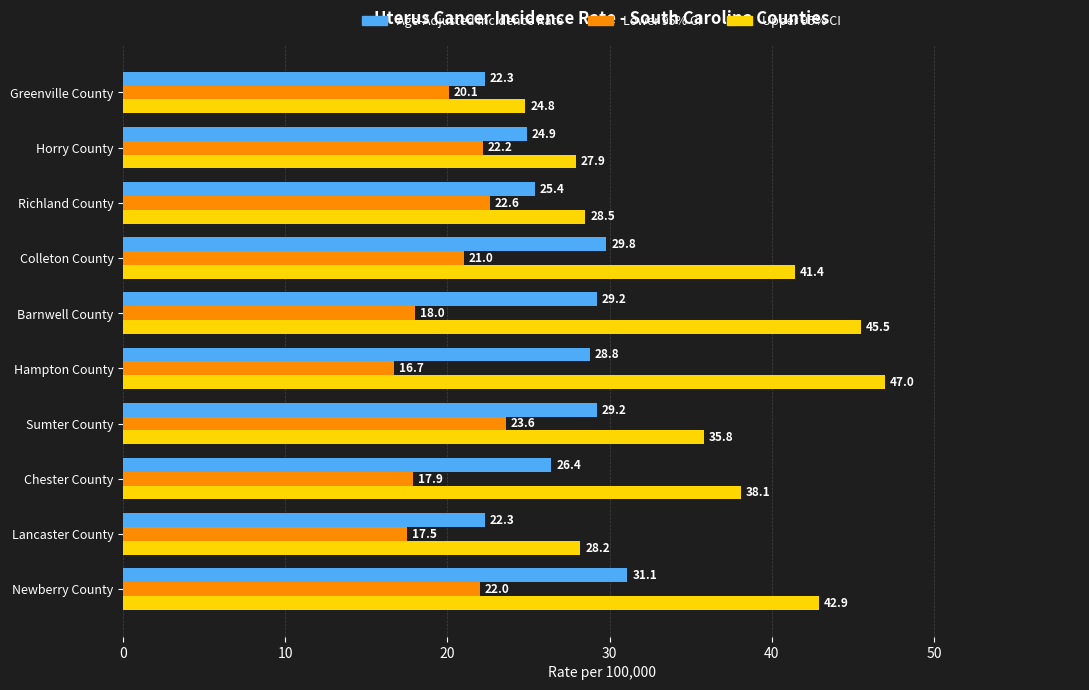

What is the sum of the Lower 95% CI values at Colleton County and Lancaster County?

38.5